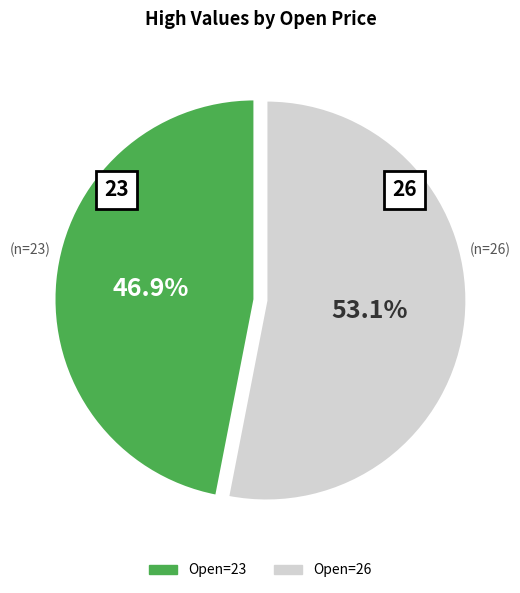

Is there any slice that represents more than half of the pie?

Yes